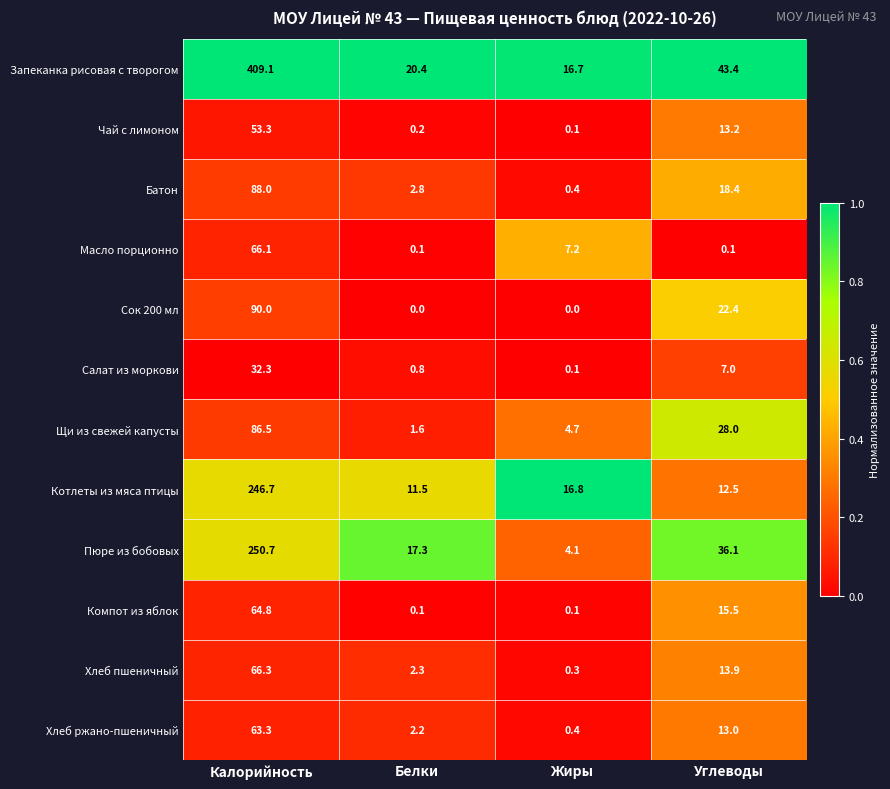

Is the value of Хлеб пшеничный at Жиры greater than the value of Пюре из бобовых at Калорийность?

No